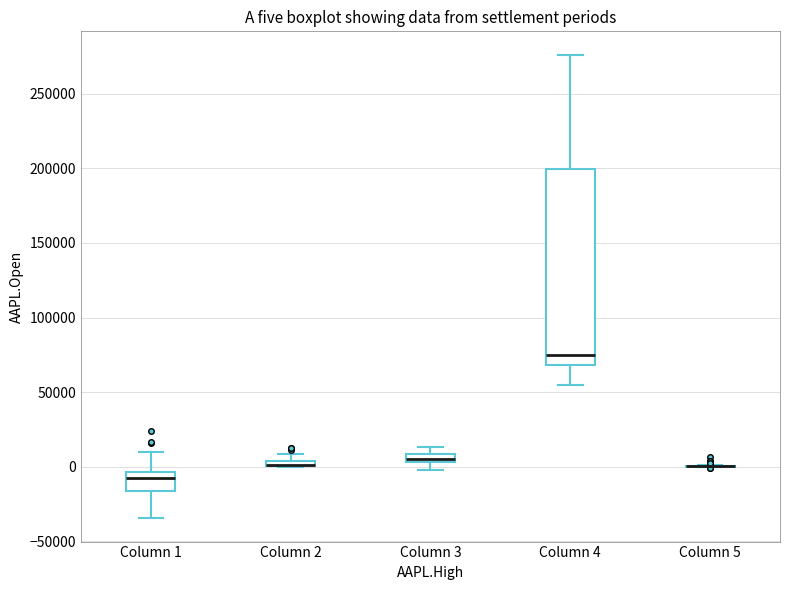

Which box is the tallest, from its lower edge to its upper edge?

Column 4